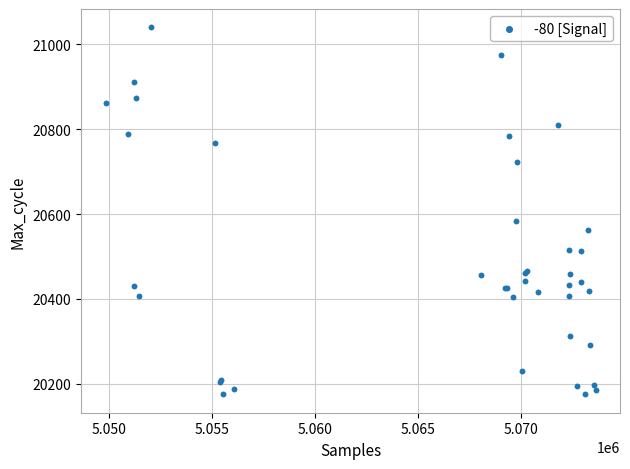

What Y value in the scatter plot is closest to 20607?

20584